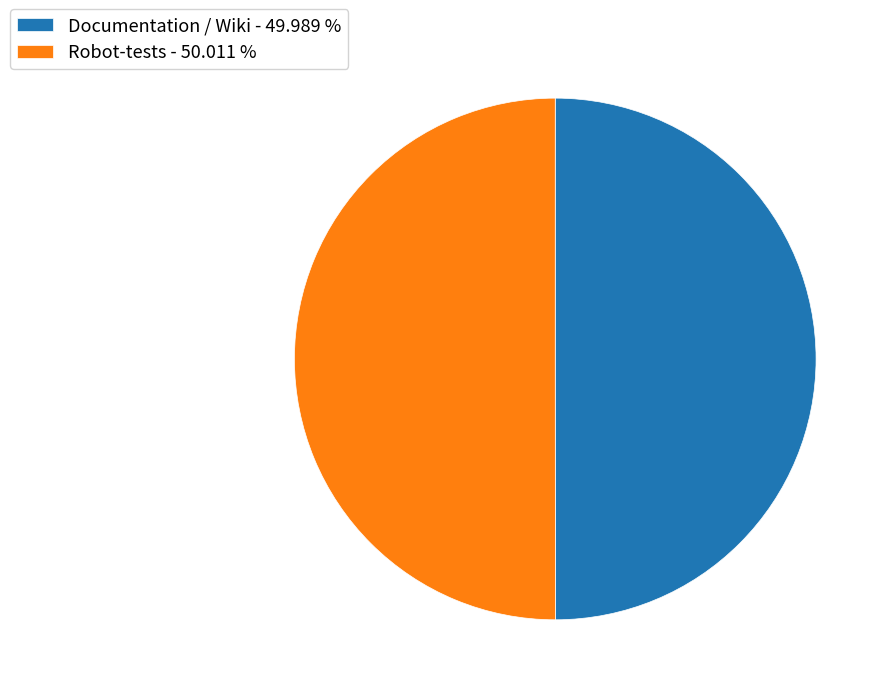

Do Robot-tests - 50.011 % and Documentation / Wiki - 49.989 % together represent more than half of the pie?

Yes